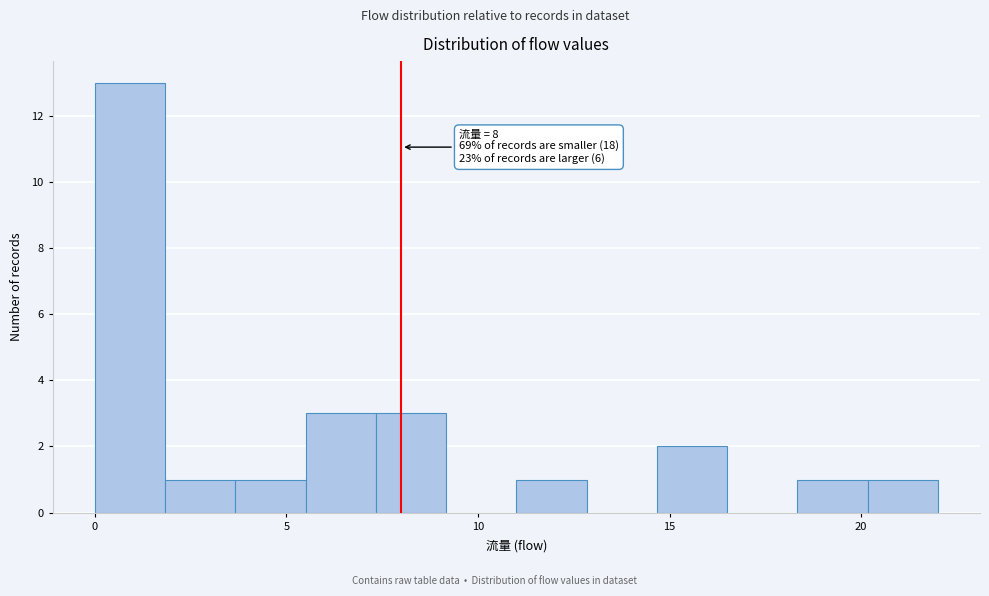

Read against the x-axis, roughly where is the centre of the tallest bar?

1.0